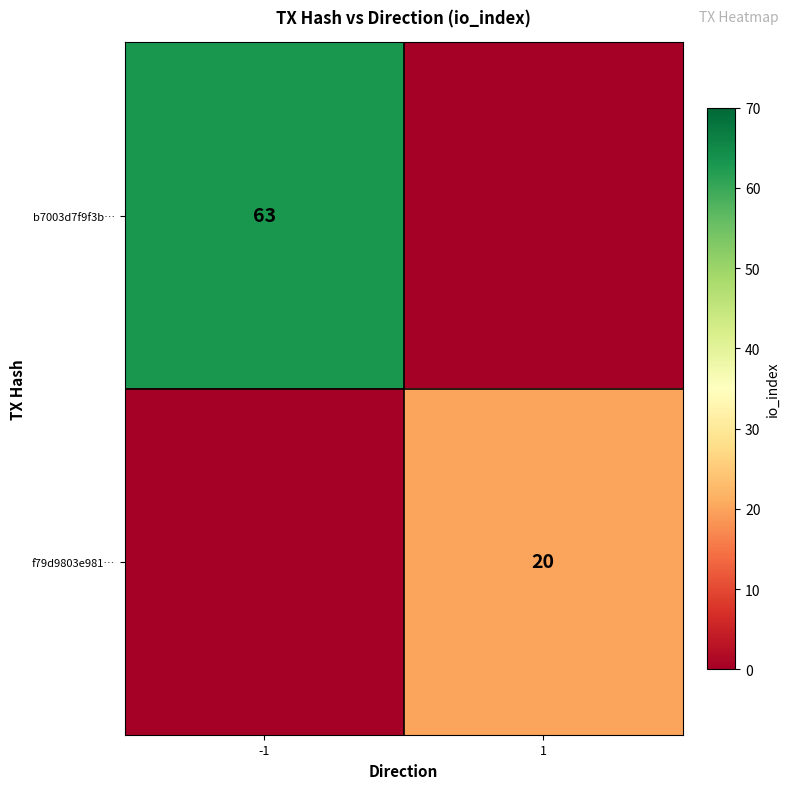

Is the value of b7003d7f9f3b… at -1 greater than the value of f79d9803e981… at 1?

Yes